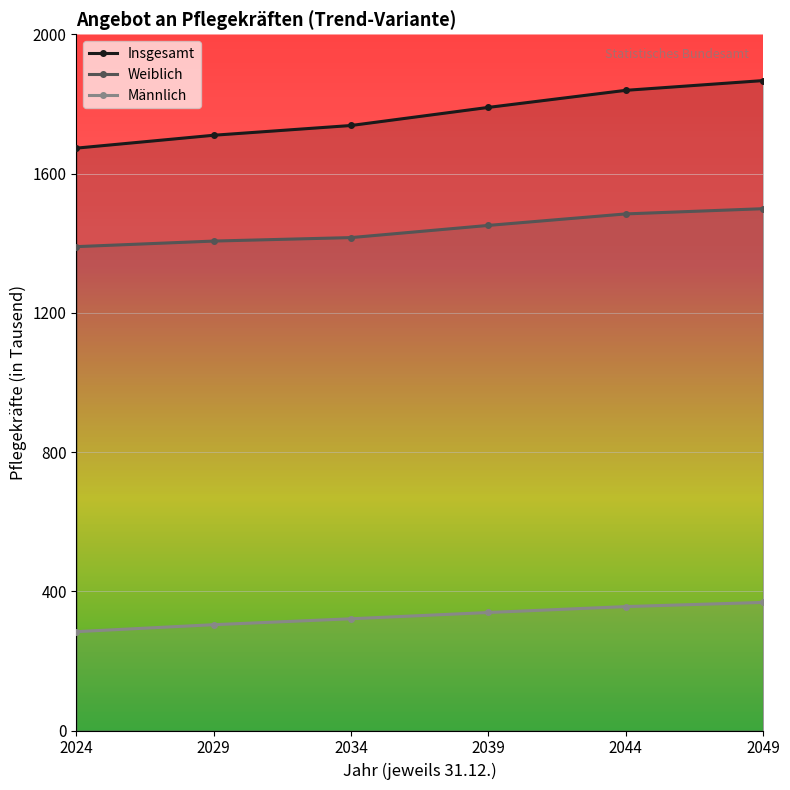

What is the value of the Männlich point at the 5th from the left?

356